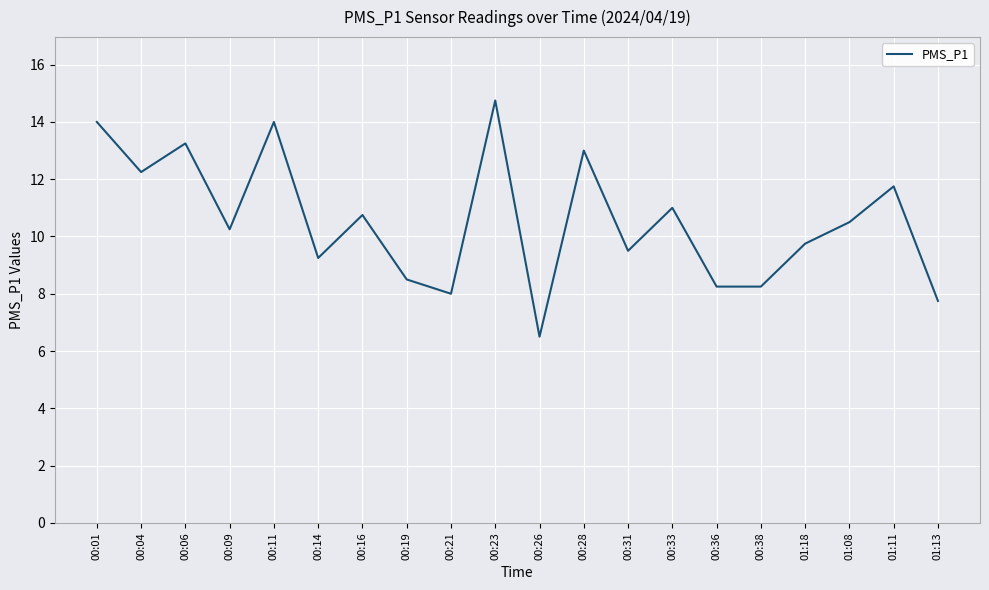

At which label does the data first exceed 10?

00:01